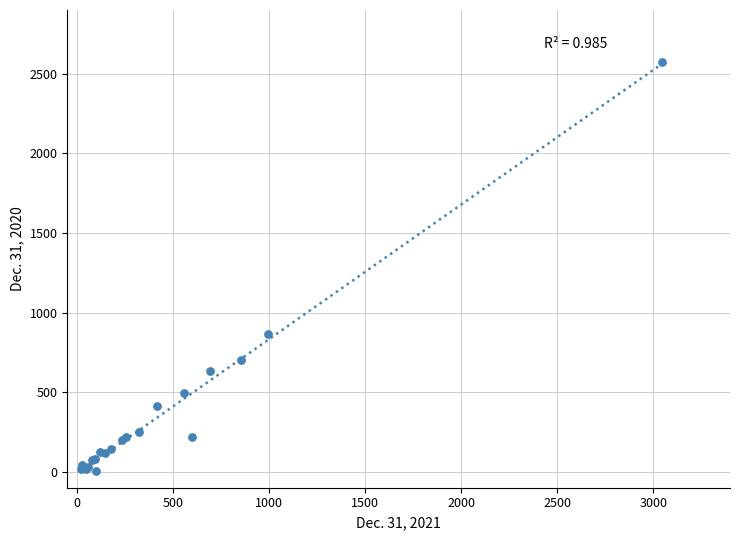

What Y value in the scatter plot is closest to 1287?

865.9